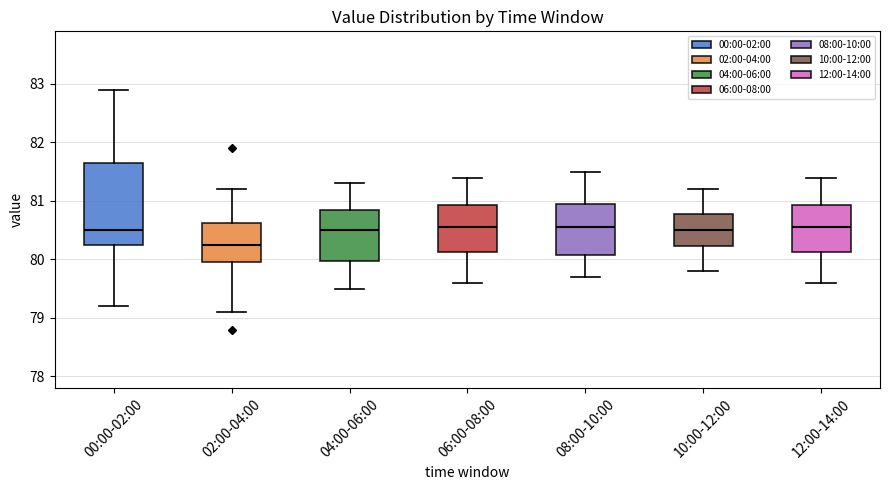

Where is the lower edge of the box for 04:00-06:00 on the y-axis? The values are not printed on the chart, so give them approximately, as read against the axis.

80.0